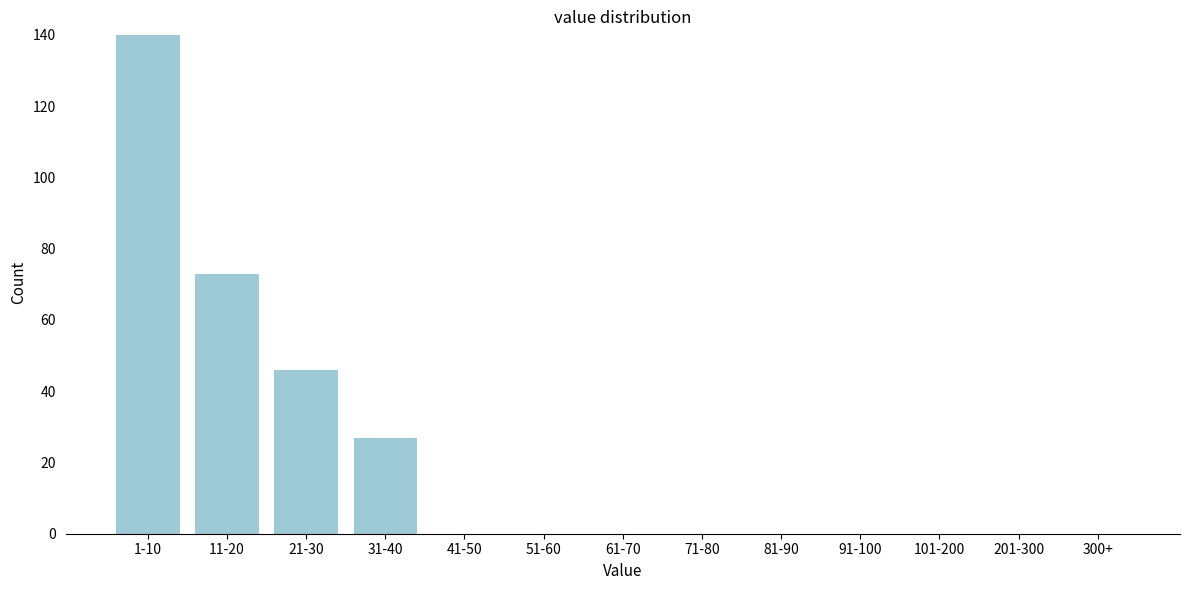

Reading left to right, extract all data points from this chart.

1-10=140	11-20=73	21-30=46	31-40=27	41-50=0	51-60=0	61-70=0	71-80=0	81-90=0	91-100=0	101-200=0	201-300=0	300+=0